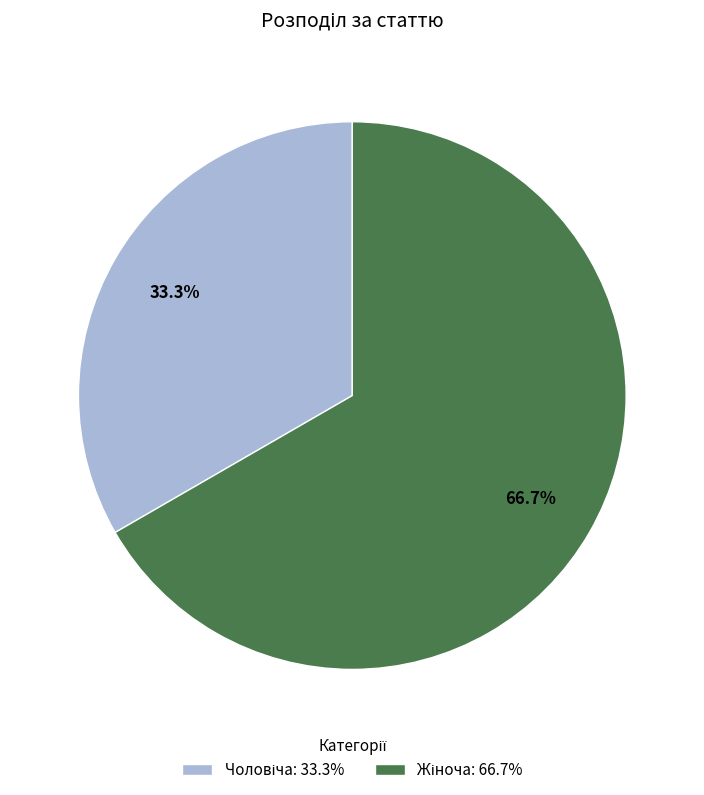

Is there any slice that represents more than half of the pie?

Yes